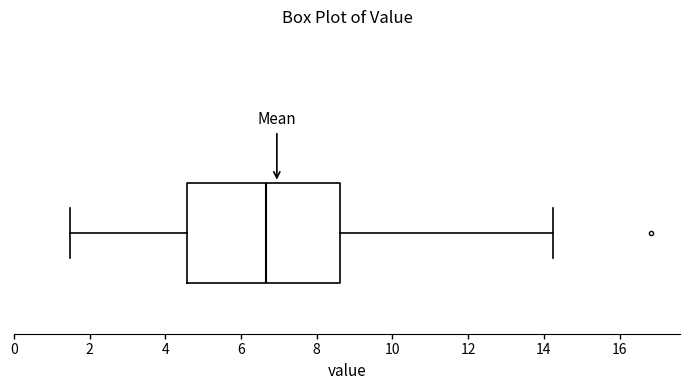

Read this box plot against the x-axis: the position of the median line, the range covered by the box, and the ends of both whiskers. The values are not printed on the chart, so give them approximately, as read against the axis.

median 6.6, box 4.6 to 8.6, whiskers 1.4 to 14.2